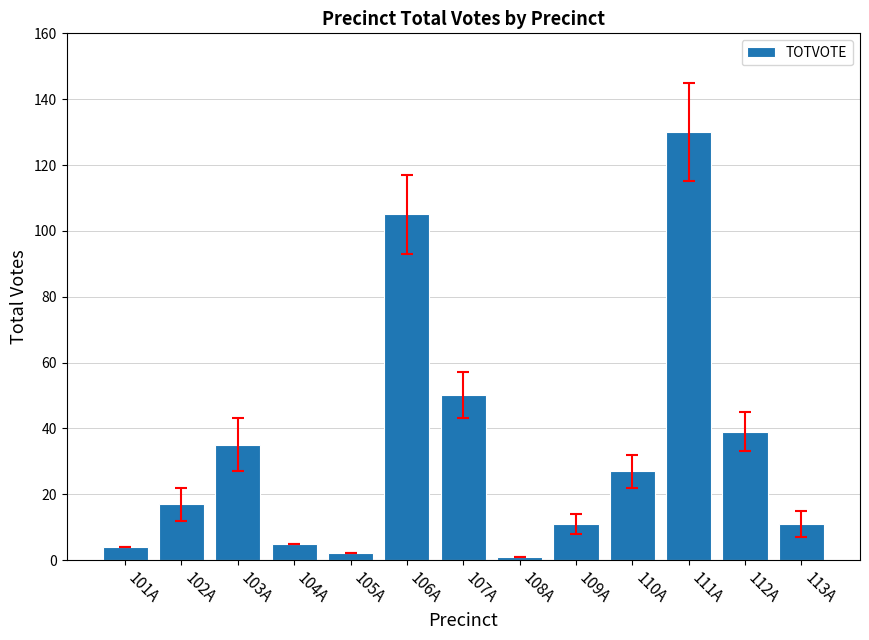

Reading left to right, extract all data points from this chart.

101A=4	102A=17	103A=35	104A=5	105A=2	106A=105	107A=50	108A=1	109A=11	110A=27	111A=130	112A=39	113A=11